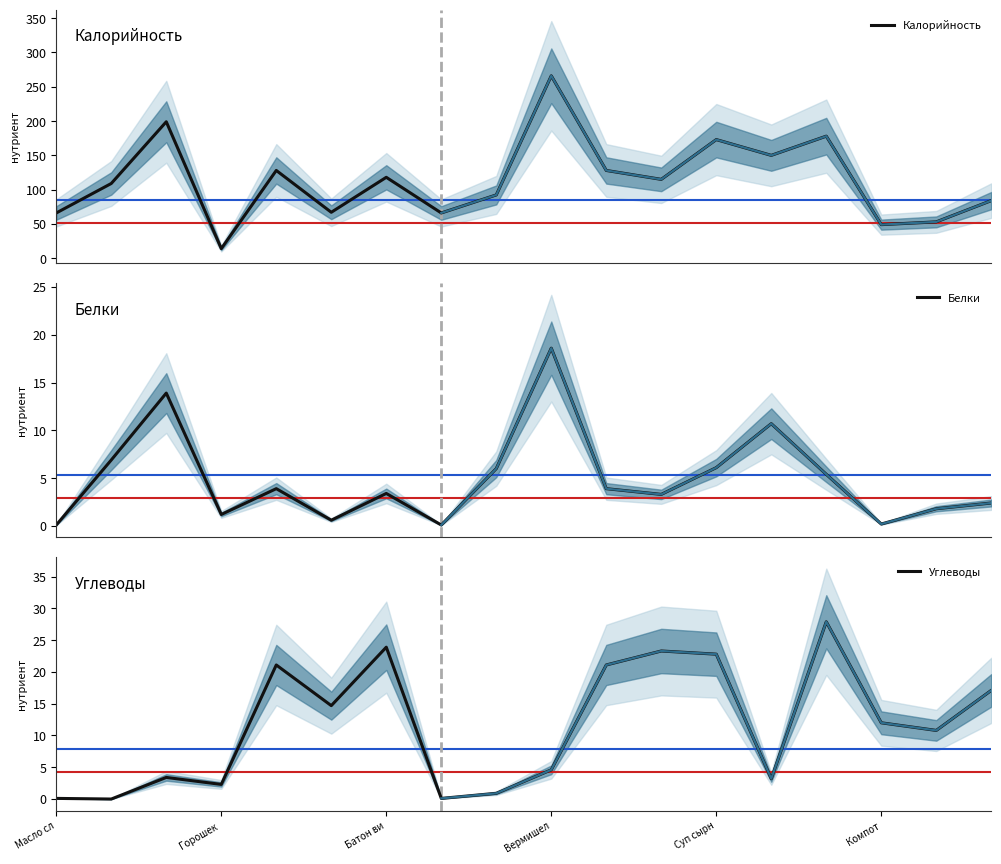

How many positive values does the Углеводы series have?

17